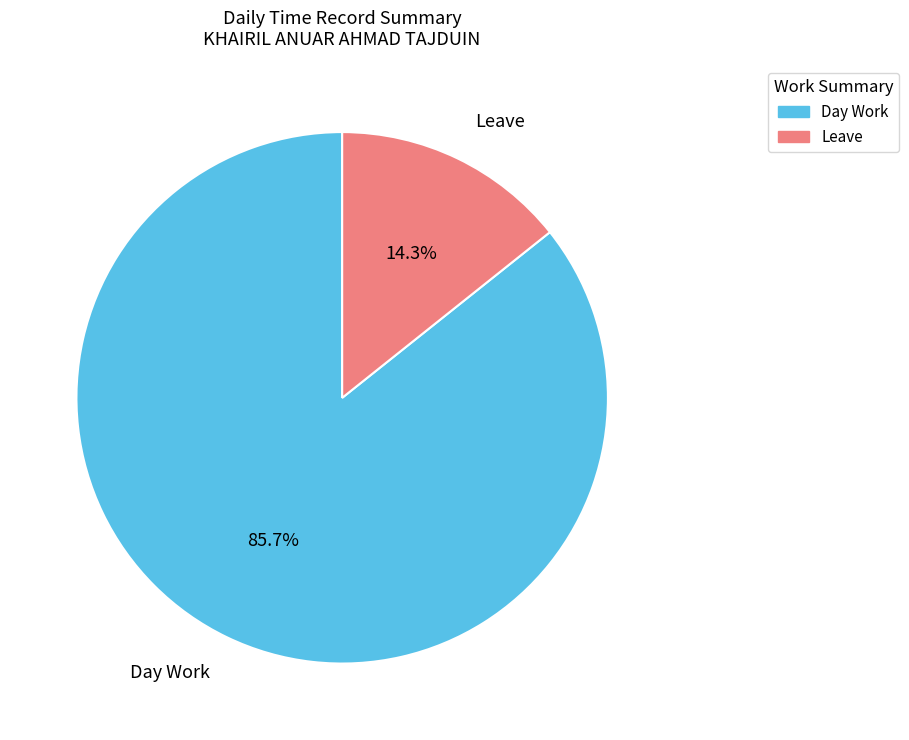

To the nearest percent, what is the difference between the largest and smallest slice percentages?

71%